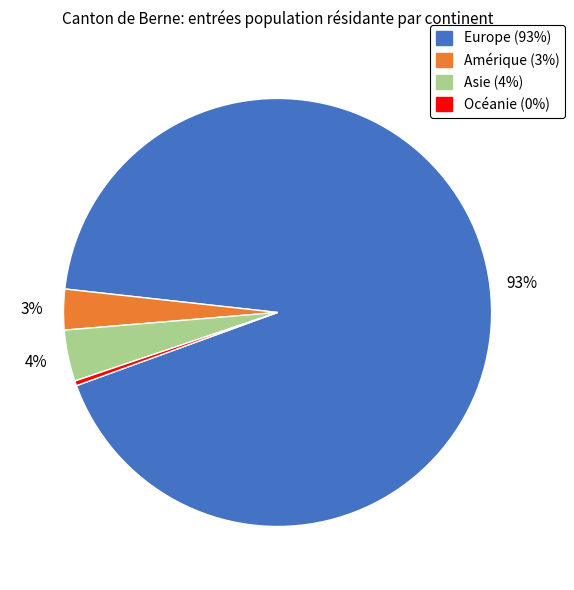

Is the sum of Amérique and Asie greater than half?

No